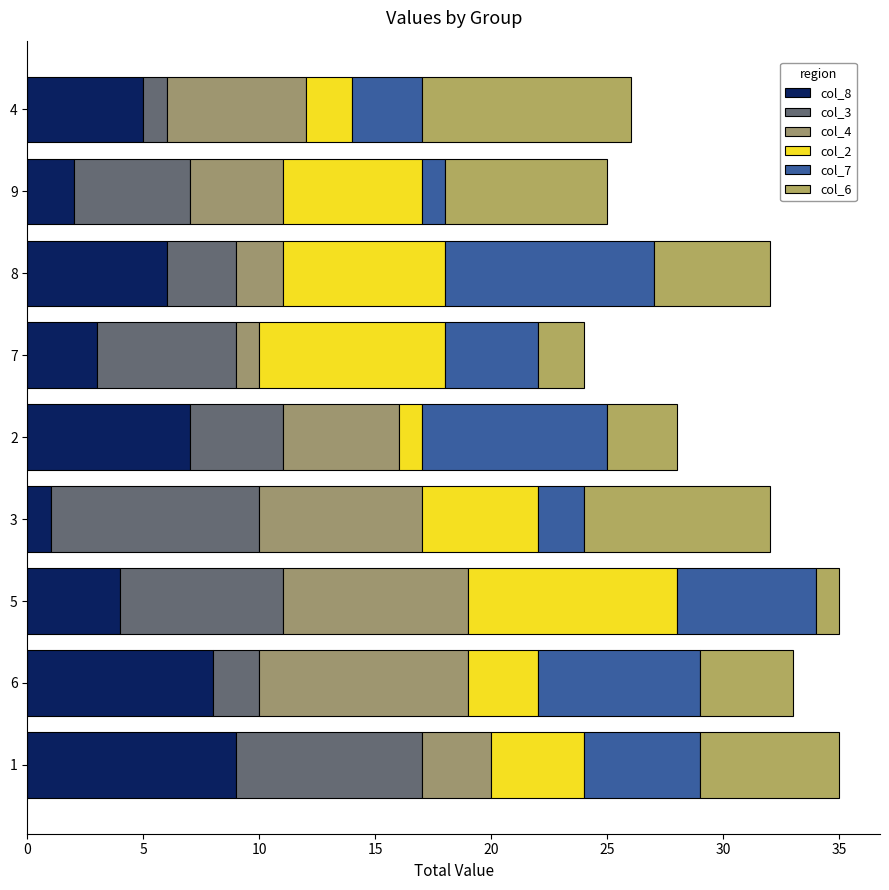

How many values in the col_8 series are below 5?

4